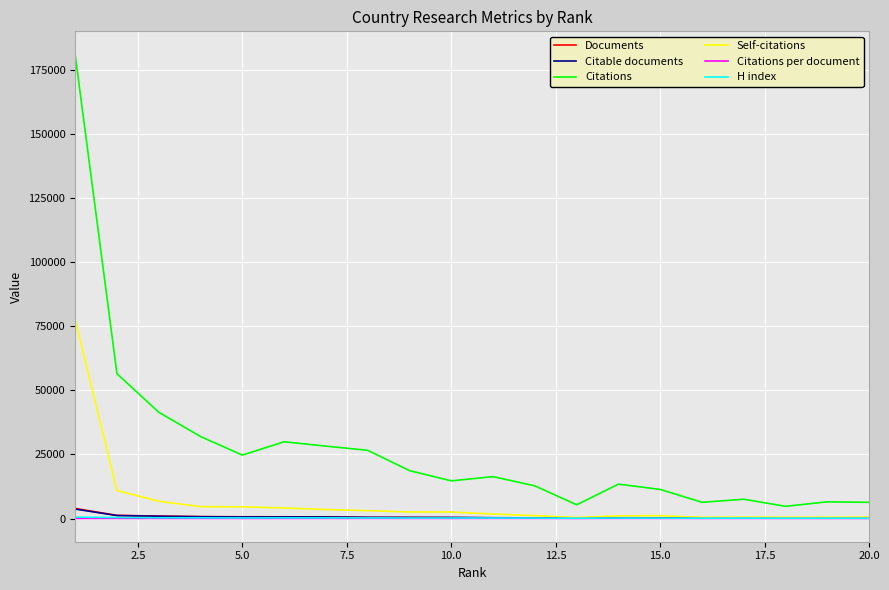

Does the chart have visible grid lines?

Yes